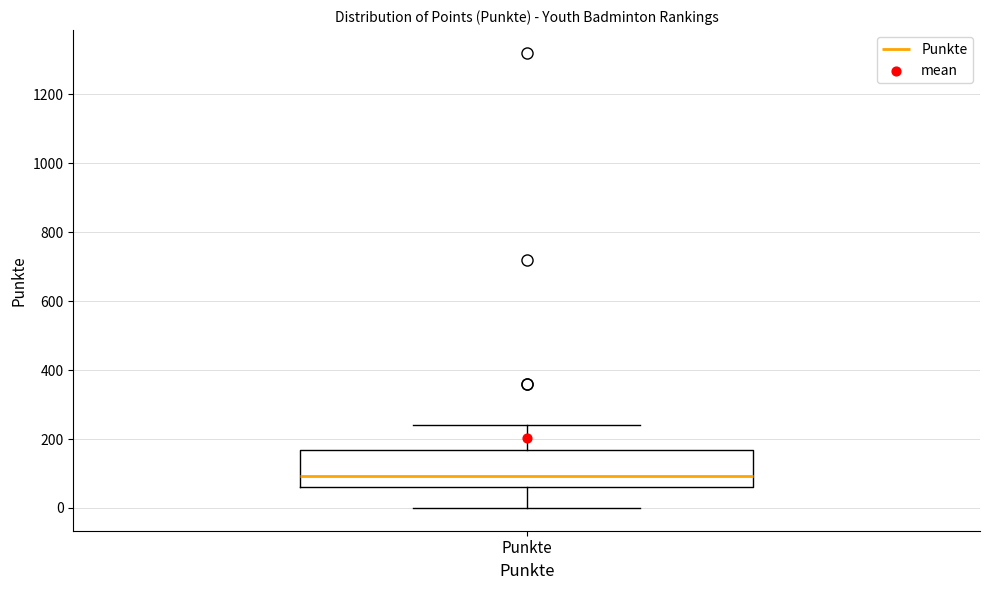

Transcribe this box plot: give where the median line is, the range the box spans, and where the two whiskers end, as read against the y-axis. The values are not printed on the chart, so give them approximately, as read against the axis.

median 100, box 60 to 160, whiskers 0 to 240